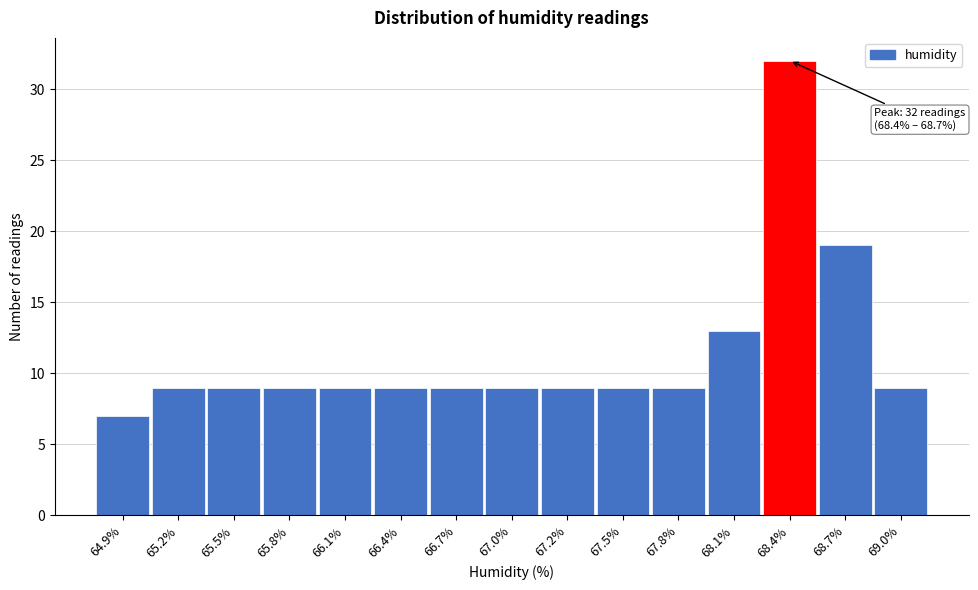

Reading left to right, what are all the values shown in this chart?

64.9%=7	65.2%=9	65.5%=9	65.8%=9	66.1%=9	66.4%=9	66.7%=9	67.0%=9	67.2%=9	67.5%=9	67.8%=9	68.1%=13	68.4%=32	68.7%=19	69.0%=9